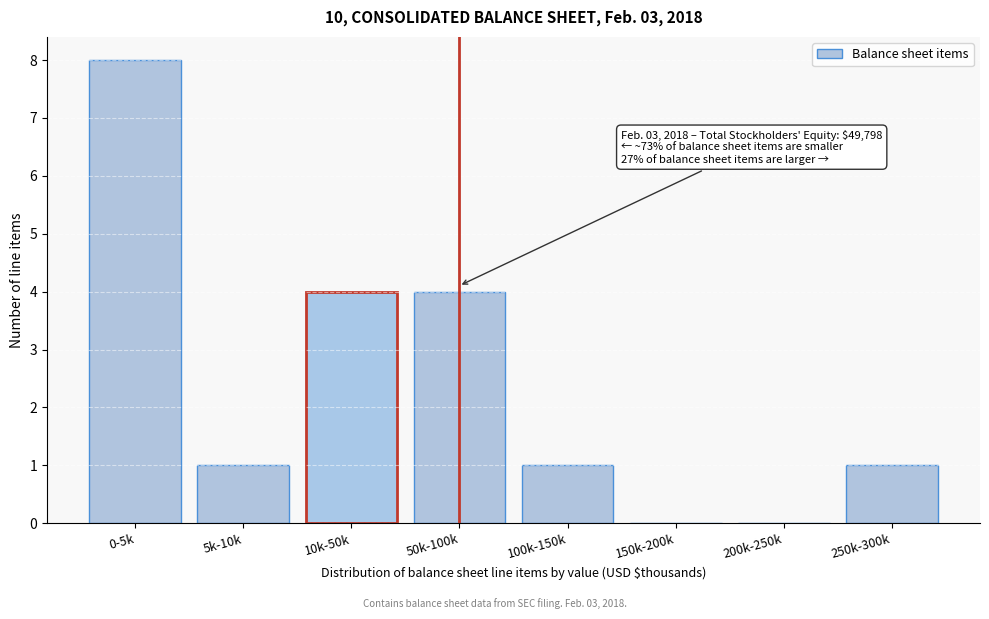

Reading left to right, what are all the values shown in this chart?

0-5k=8	5k-10k=1	10k-50k=4	50k-100k=4	100k-150k=1	150k-200k=0	200k-250k=0	250k-300k=1